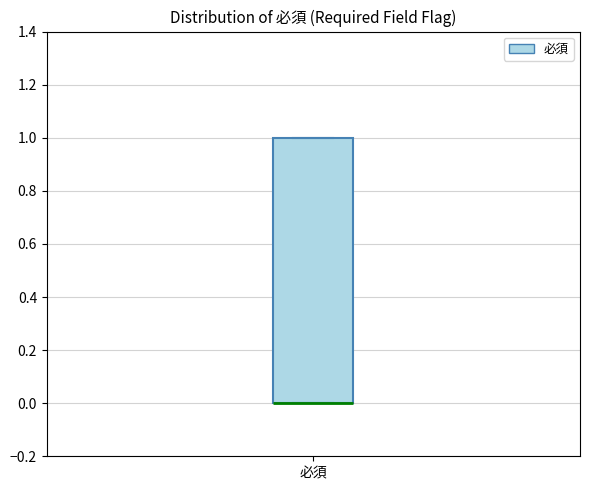

Transcribe this box plot: give where the median line is, the range the box spans, and where the two whiskers end, as read against the y-axis. The values are not printed on the chart, so give them approximately, as read against the axis.

median 0 (drawn on the box's lower edge), box 0 to 1, whiskers 0 to 1